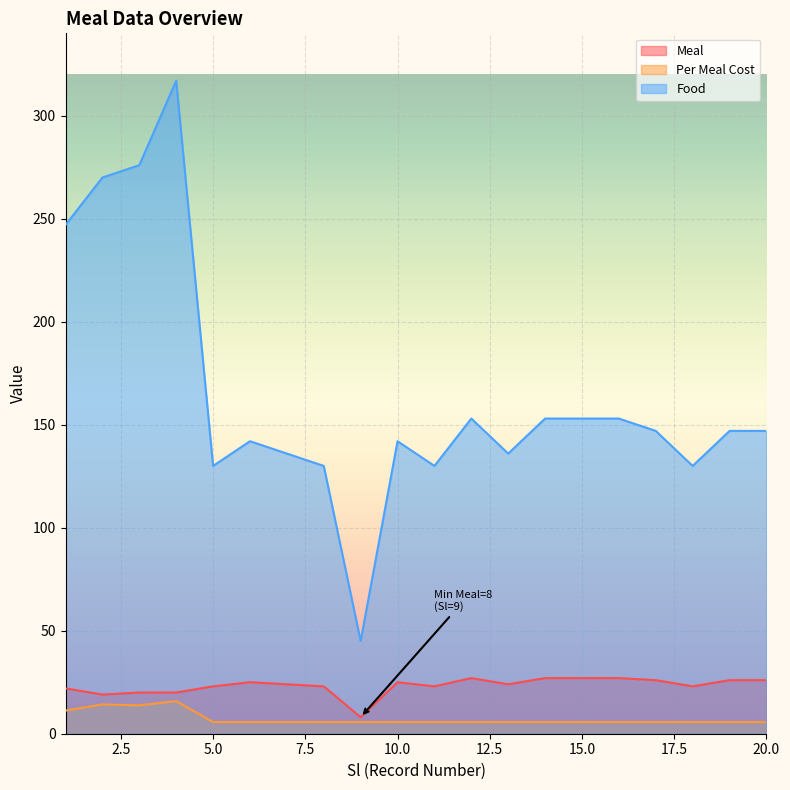

Which series changed the most between 3 and 14?

Food